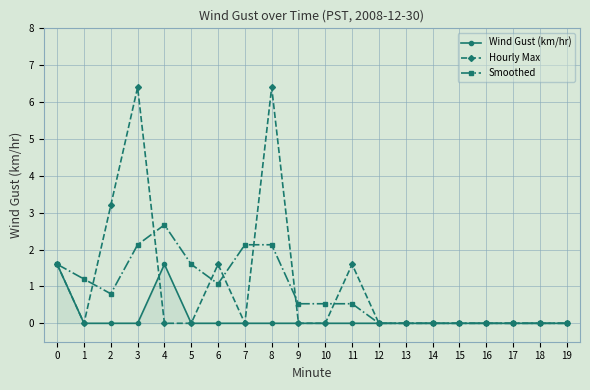

Where is the first local minimum for Smoothed?

2